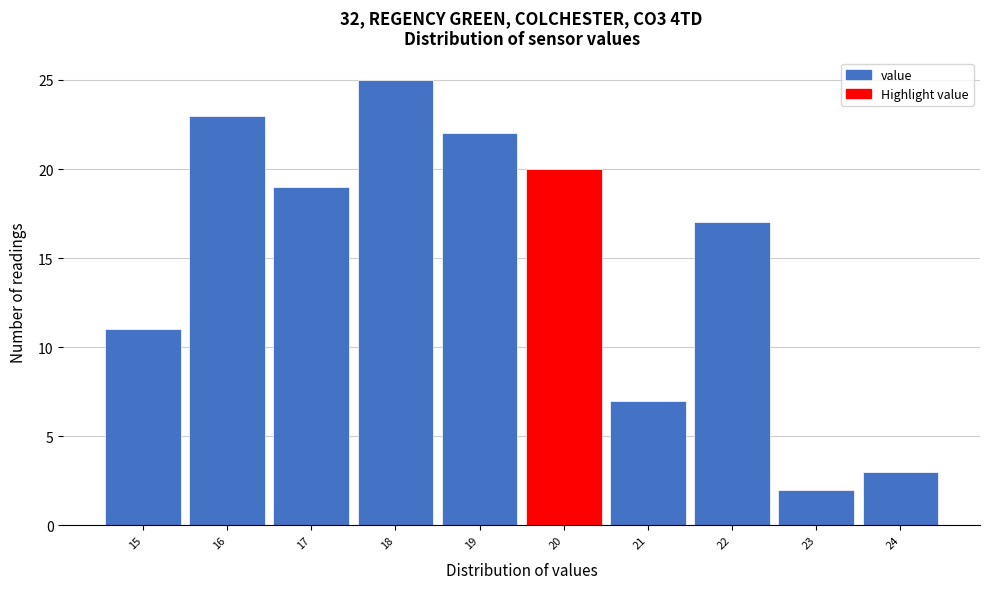

Reading left to right, what are all the values shown in this chart?

15=11	16=23	17=19	18=25	19=22	20=20	21=7	22=17	23=2	24=3